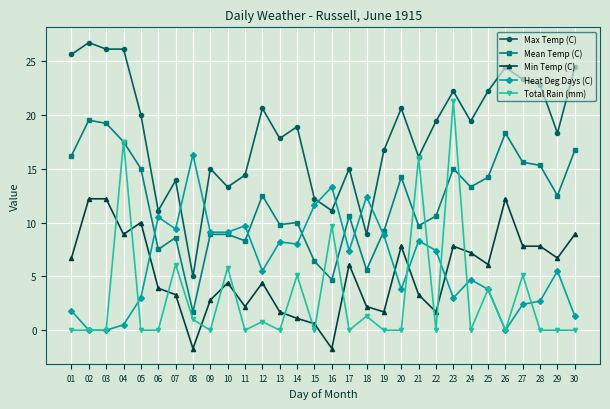

True or false: Min Temp (C) has more than 1 interior local peaks.

True